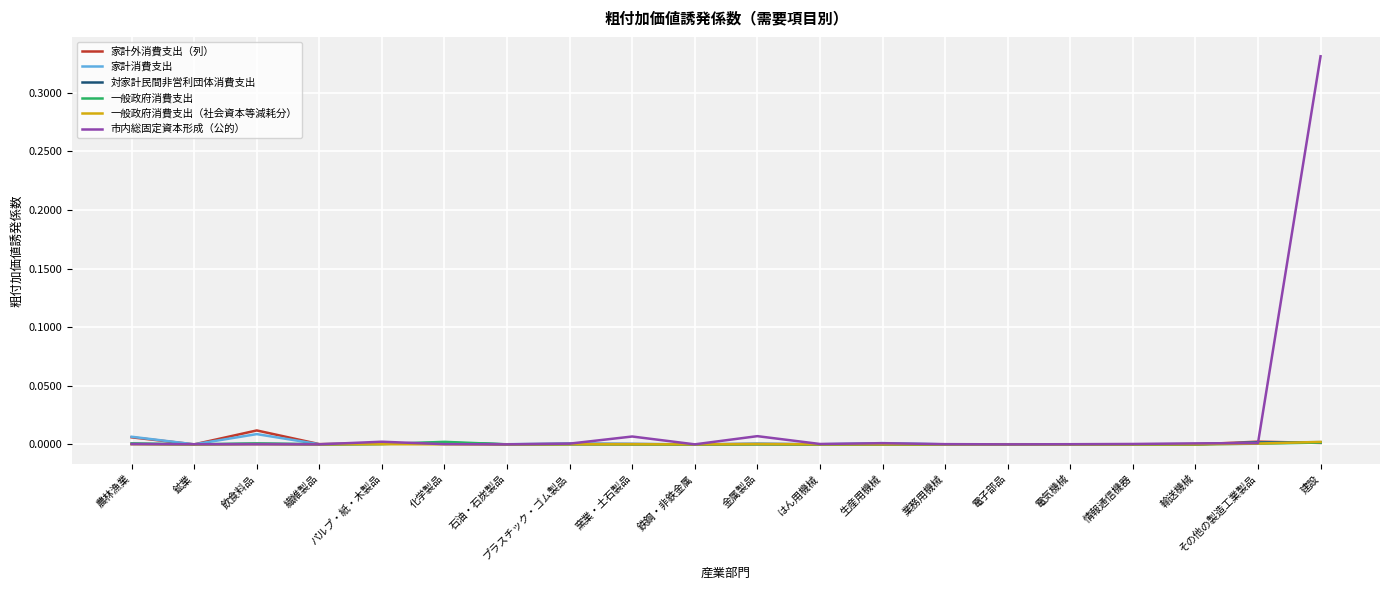

At which category is the sum across all series the highest?

建設